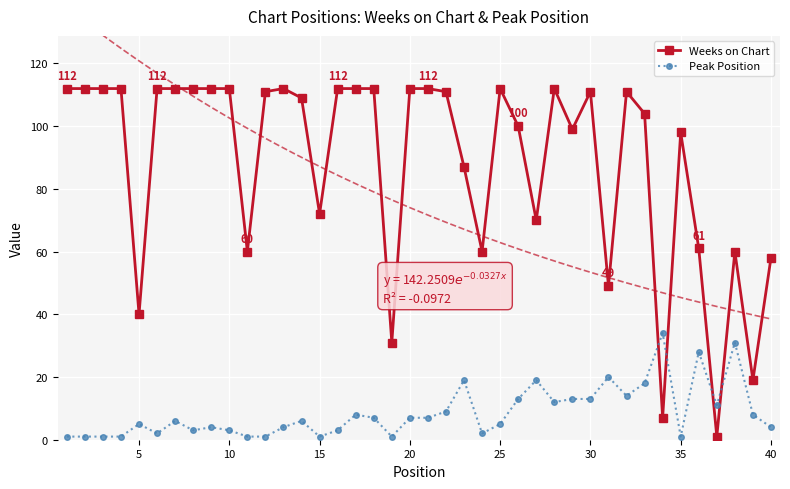

True or false: Peak Position has more than 2 interior local peaks.

True